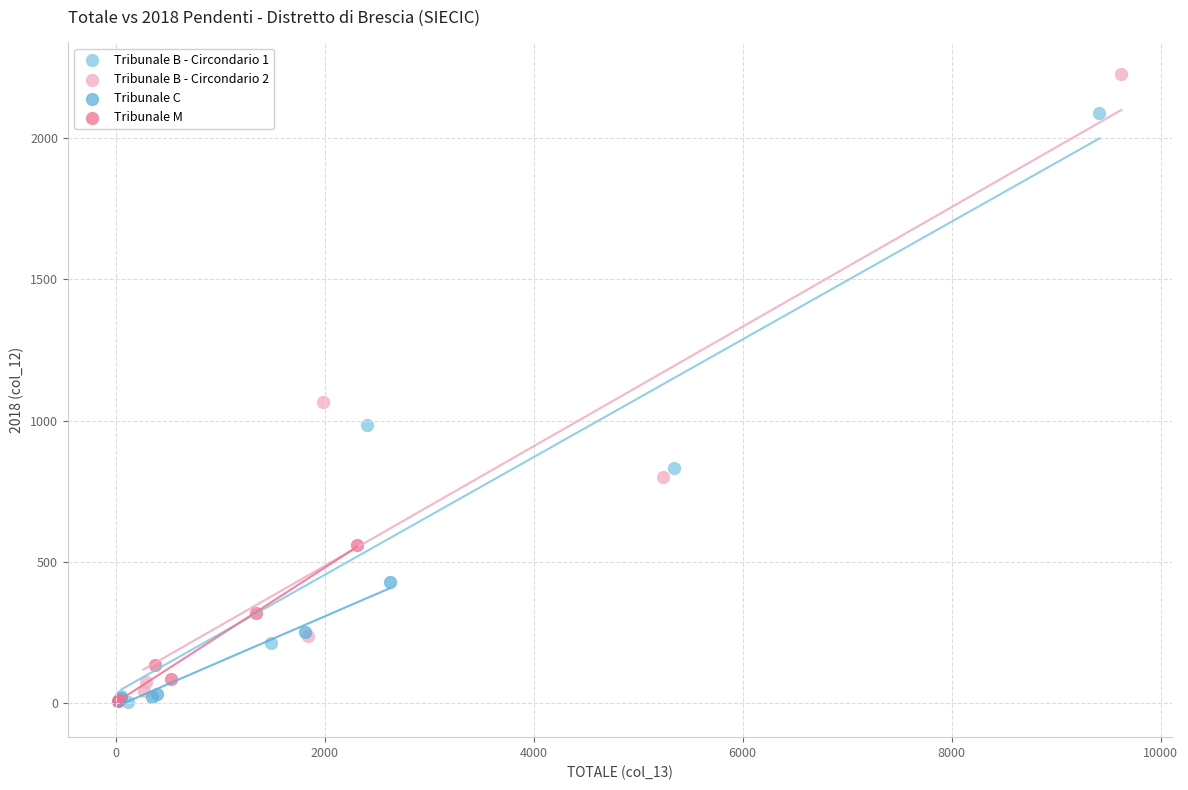

Which series has the largest Y range (max minus min)?

Tribunale B - Circondario 2